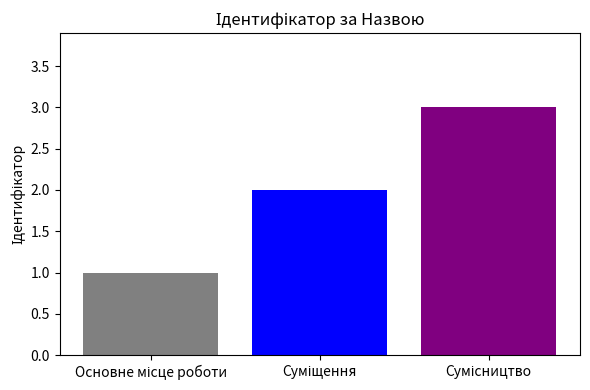

What is the maximum value shown in the chart?

3